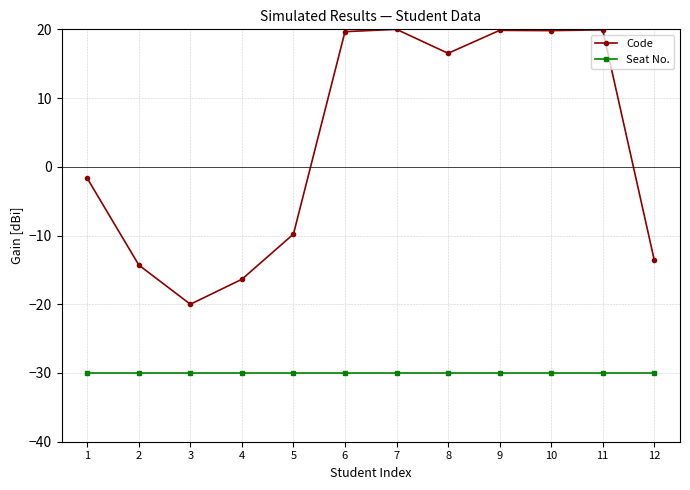

List the series in order of their peak value, highest first.

Code, Seat No.